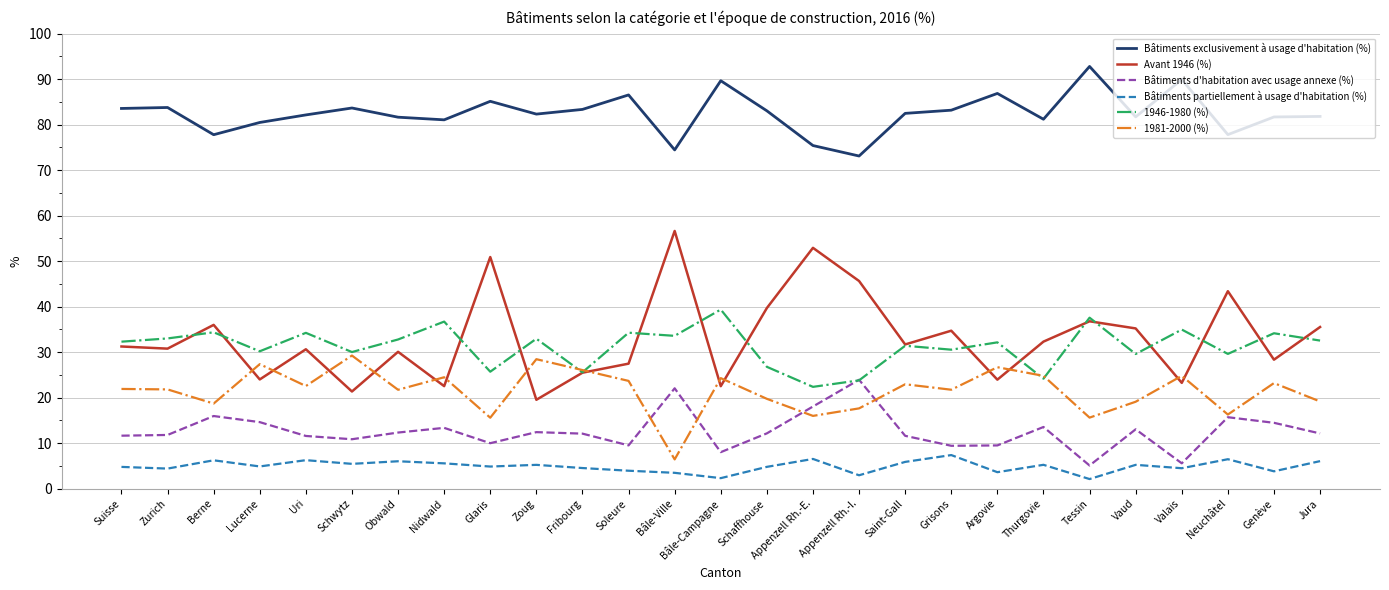

Between Lucerne and Saint-Gall, which series saw the biggest shift?

Avant 1946 (%)